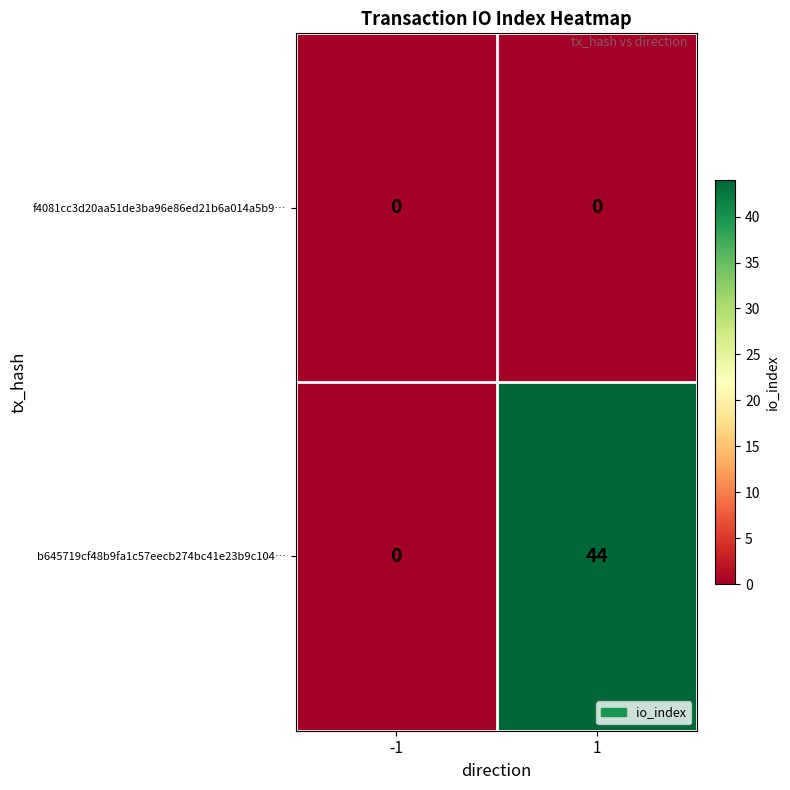

What value does the b645719cf48b9fa1c57eecb274bc41e23b9c104… series have at 1, to the nearest 5?

45